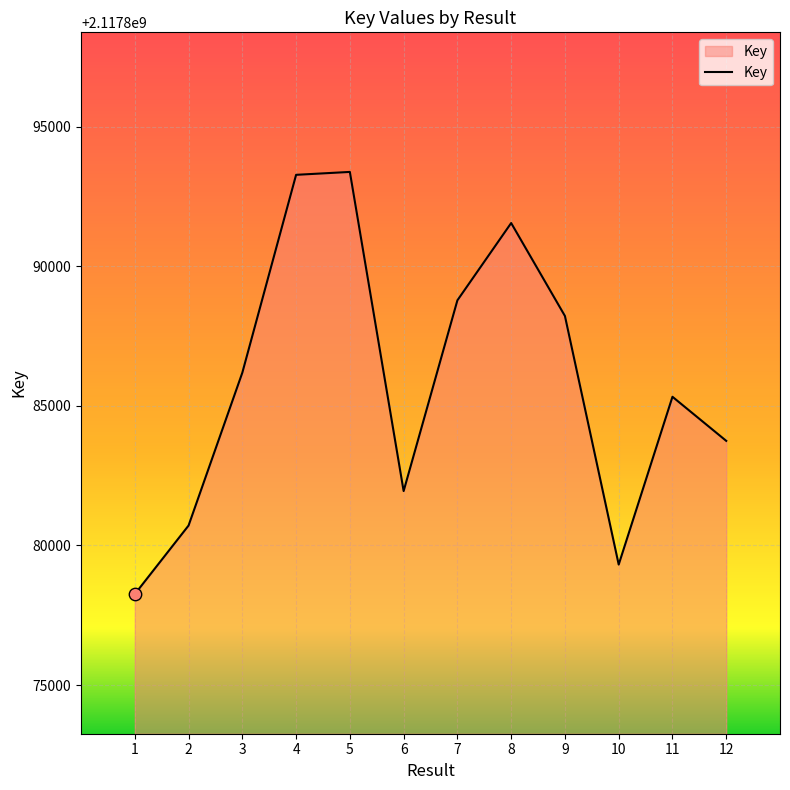

What is the ratio of the value at 4 to the value at 11?

1.0